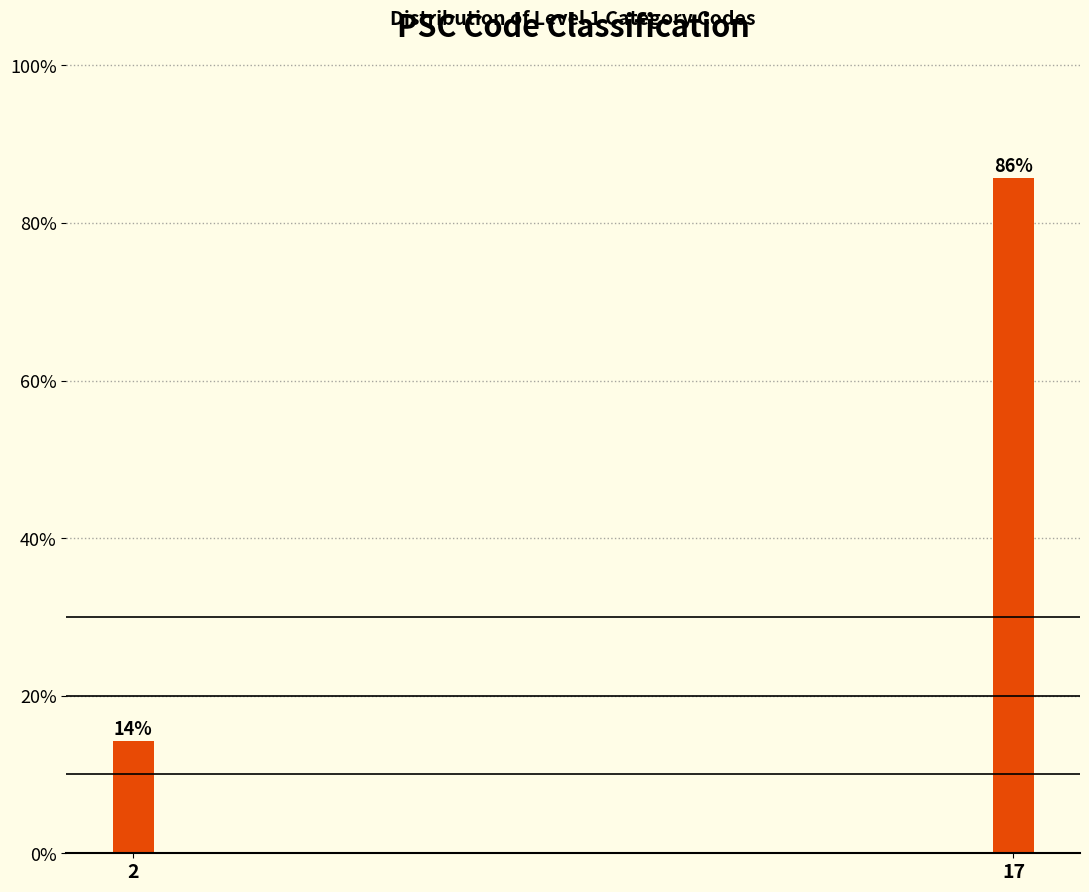

The chart shows a value of 5.6 at 2. True or false?

False